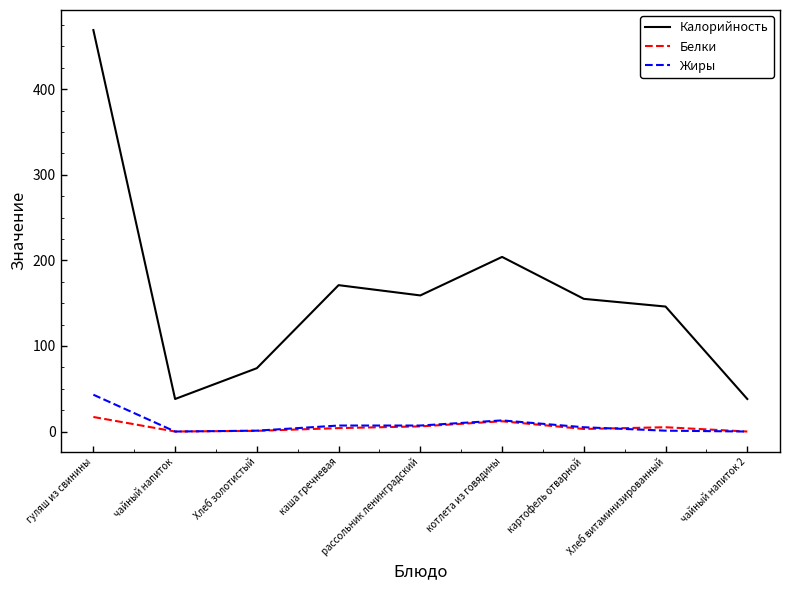

What is the sum of all Жиры values?

77.0